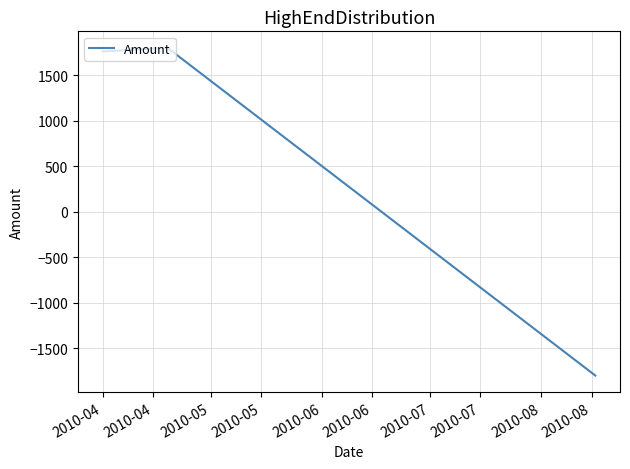

What is the smallest value displayed?

-1800.0